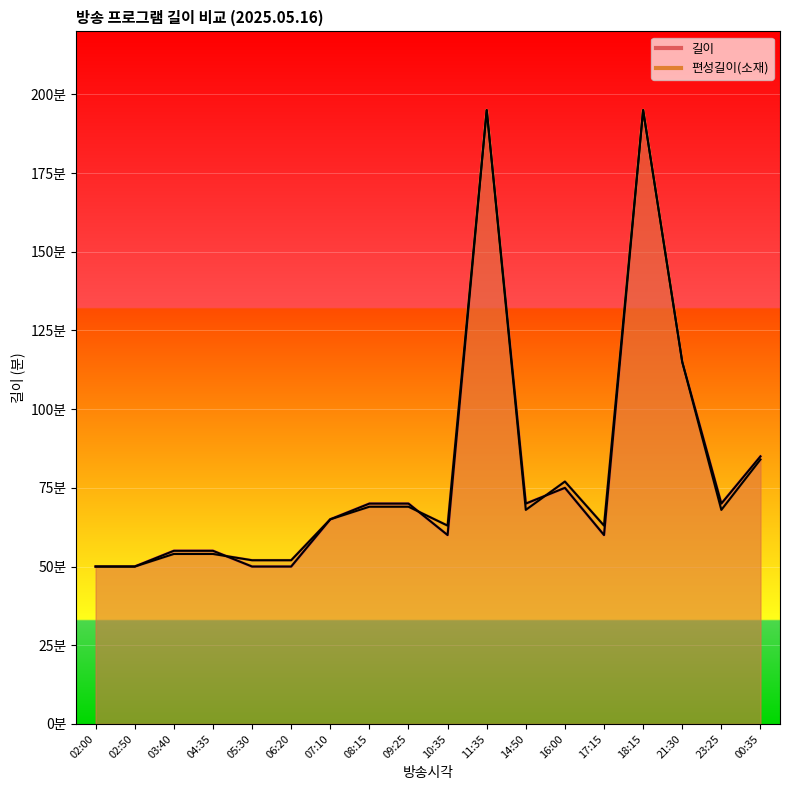

Rank the series at 04:35 from lowest to highest value.

편성길이(소재), 길이